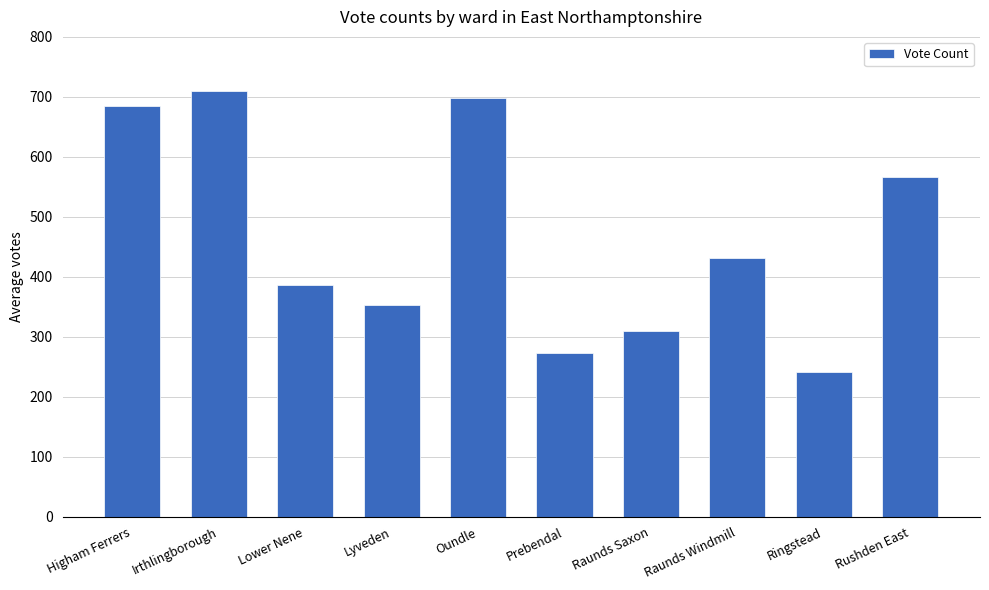

Reading left to right, transcribe all the data shown in this chart.

Higham Ferrers=685	Irthlingborough=710	Lower Nene=386	Lyveden=353	Oundle=698	Prebendal=273	Raunds Saxon=310	Raunds Windmill=431	Ringstead=242	Rushden East=566